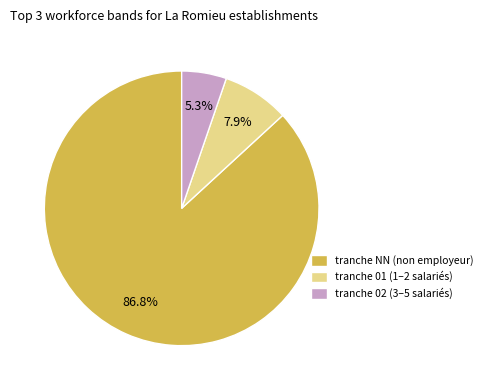

Rank the categories by value from highest to lowest.

tranche NN (non employeur), tranche 01 (1–2 salariés), tranche 02 (3–5 salariés)